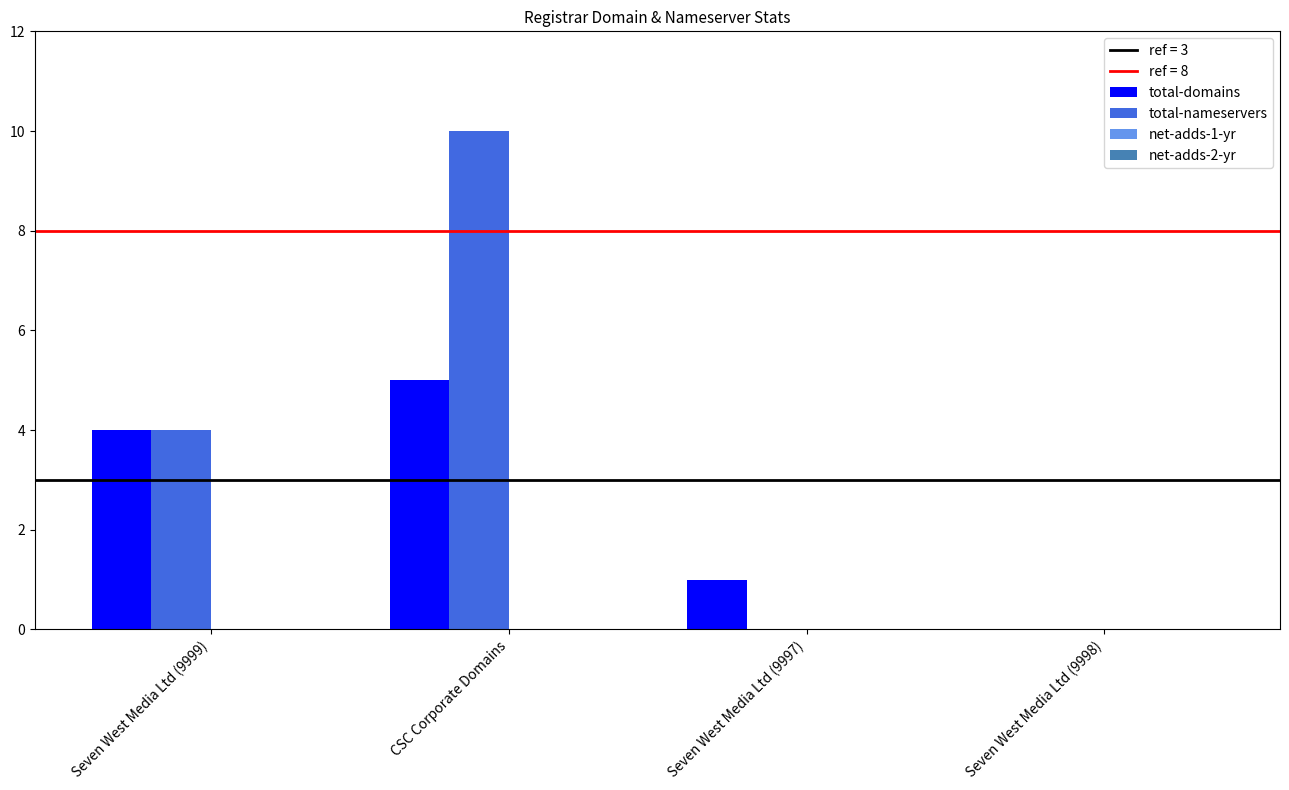

True or false: total-nameservers has a value of 0 at Seven West Media Ltd (9998).

True